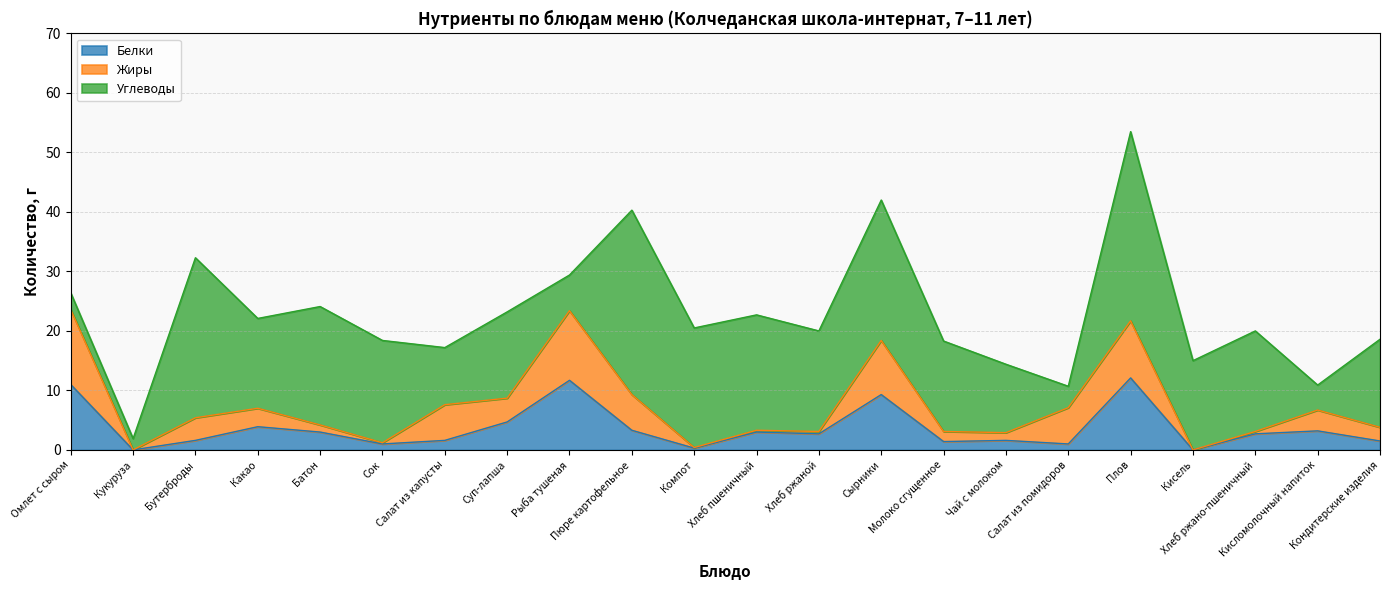

At which label does Углеводы reach its minimum?

Кукуруза